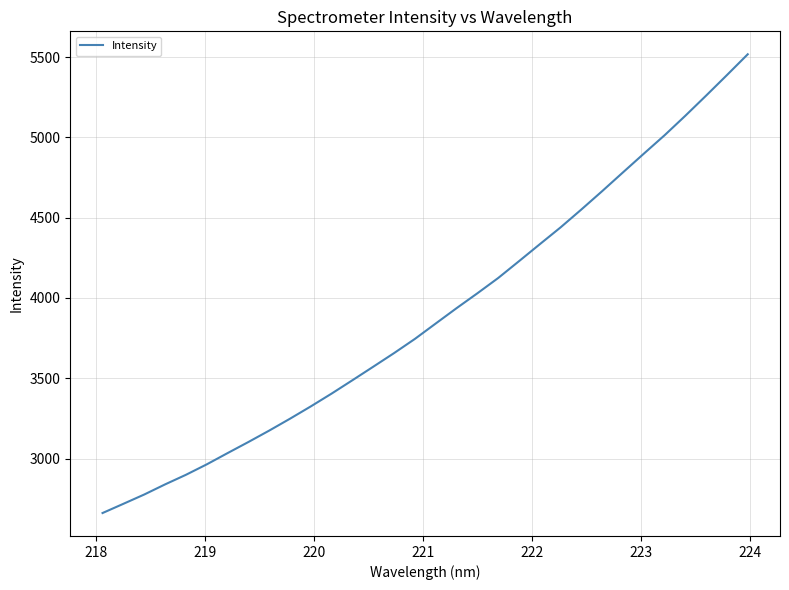

What is the difference between the maximum and second lowest values?

2800.2